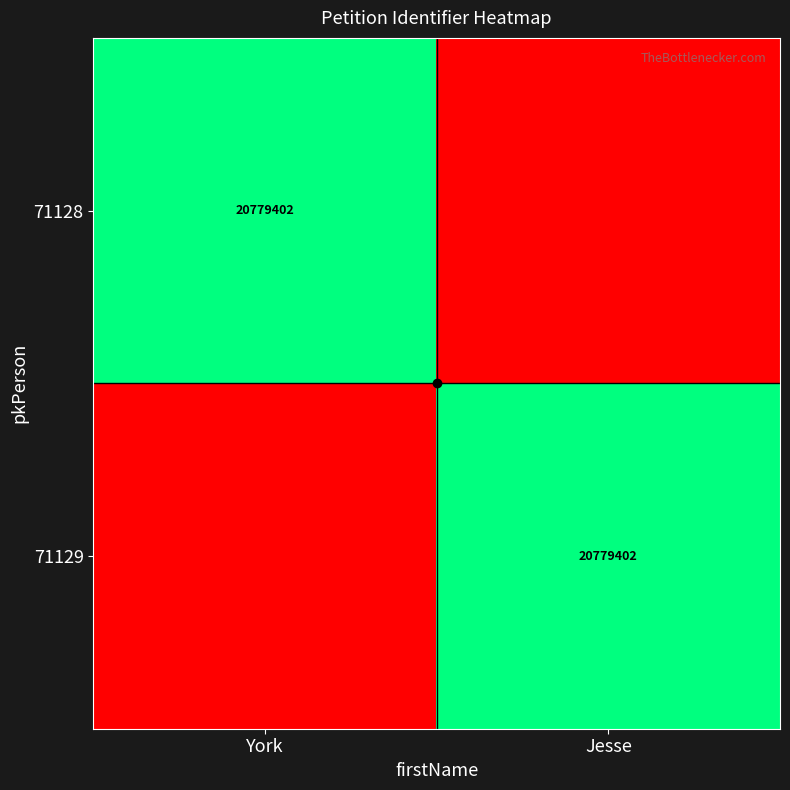

Count the number of categories in the chart.

2